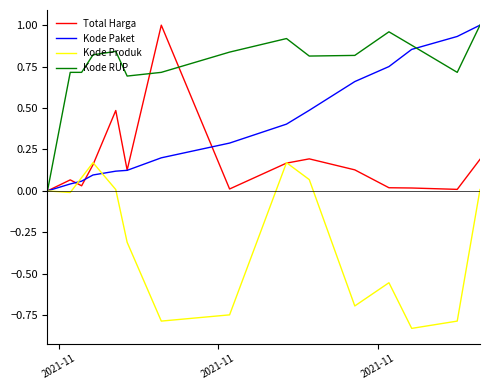

Which series has the largest total across all categories?

Kode RUP